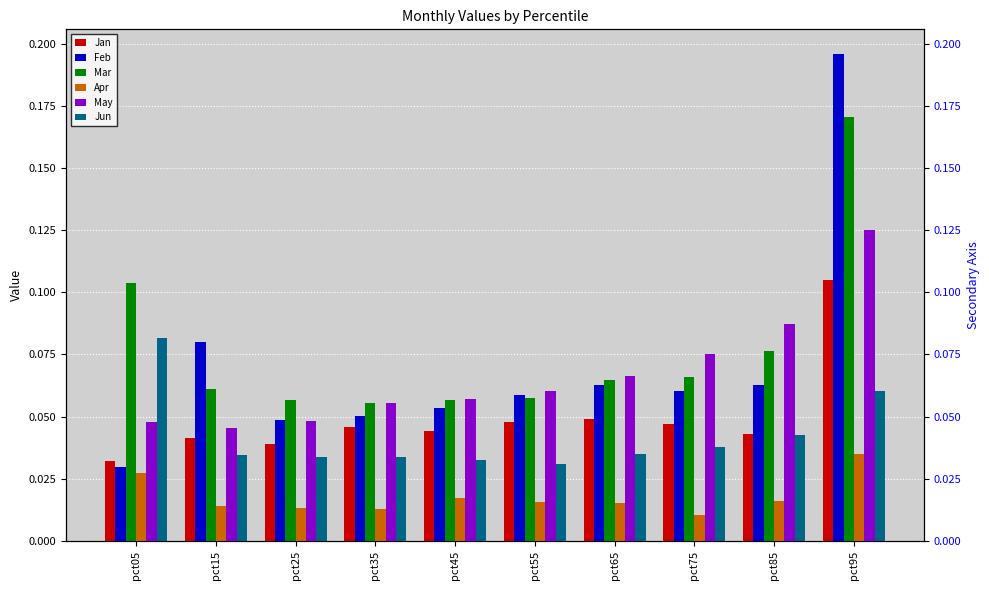

At which category is the sum across all series the highest?

pct95